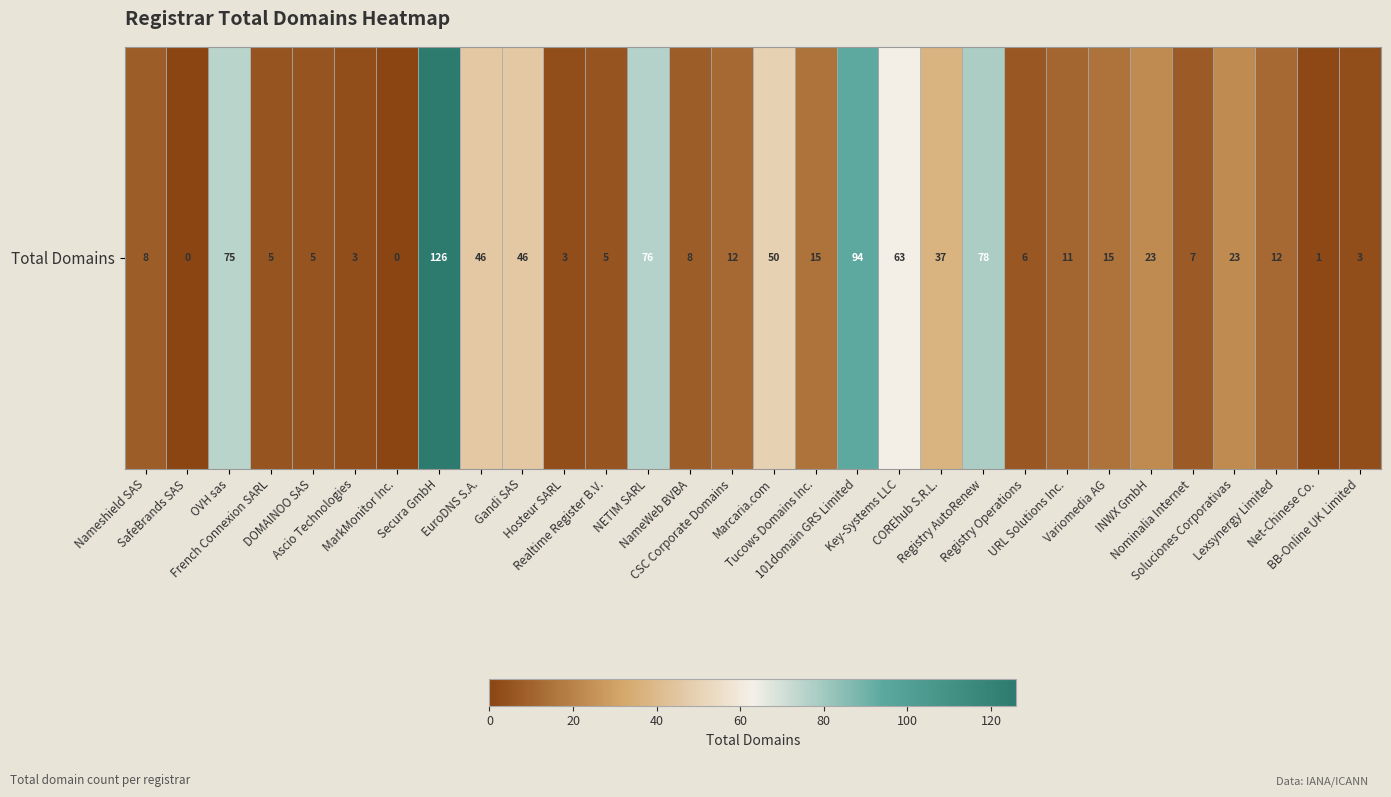

What is the sum of the values at Registry AutoRenew and EuroDNS S.A.?

124